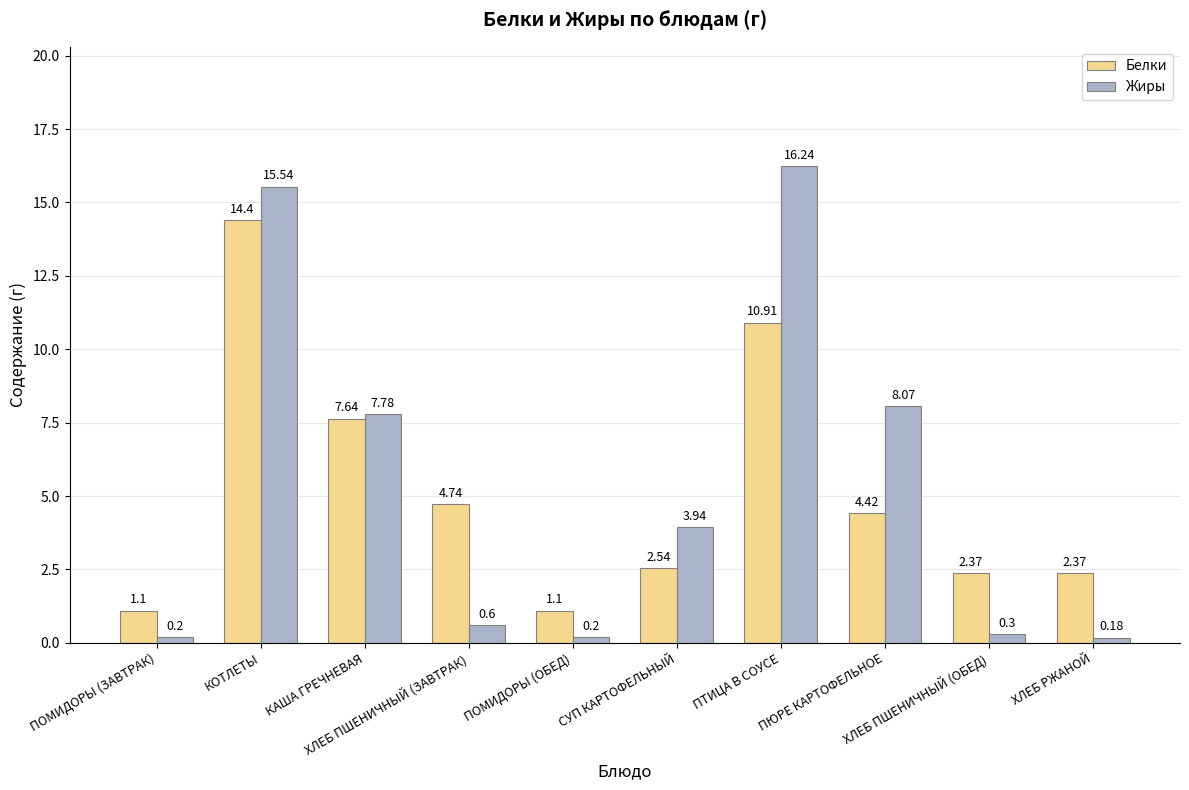

What is the average value of the Жиры series?

5.3